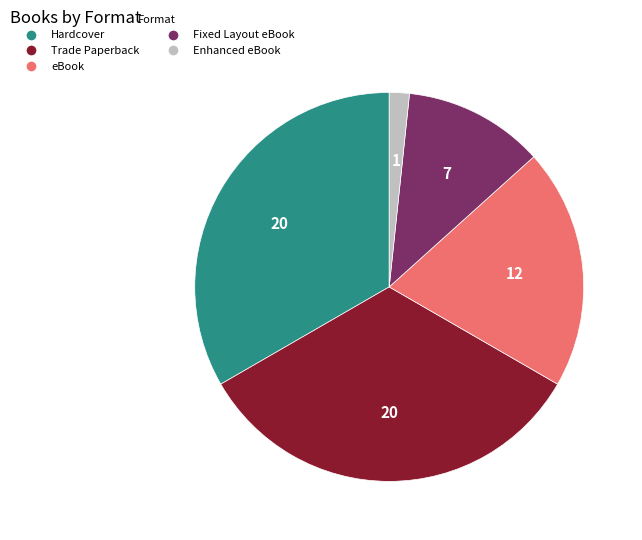

Is the sum of Hardcover and Enhanced eBook greater than half?

No